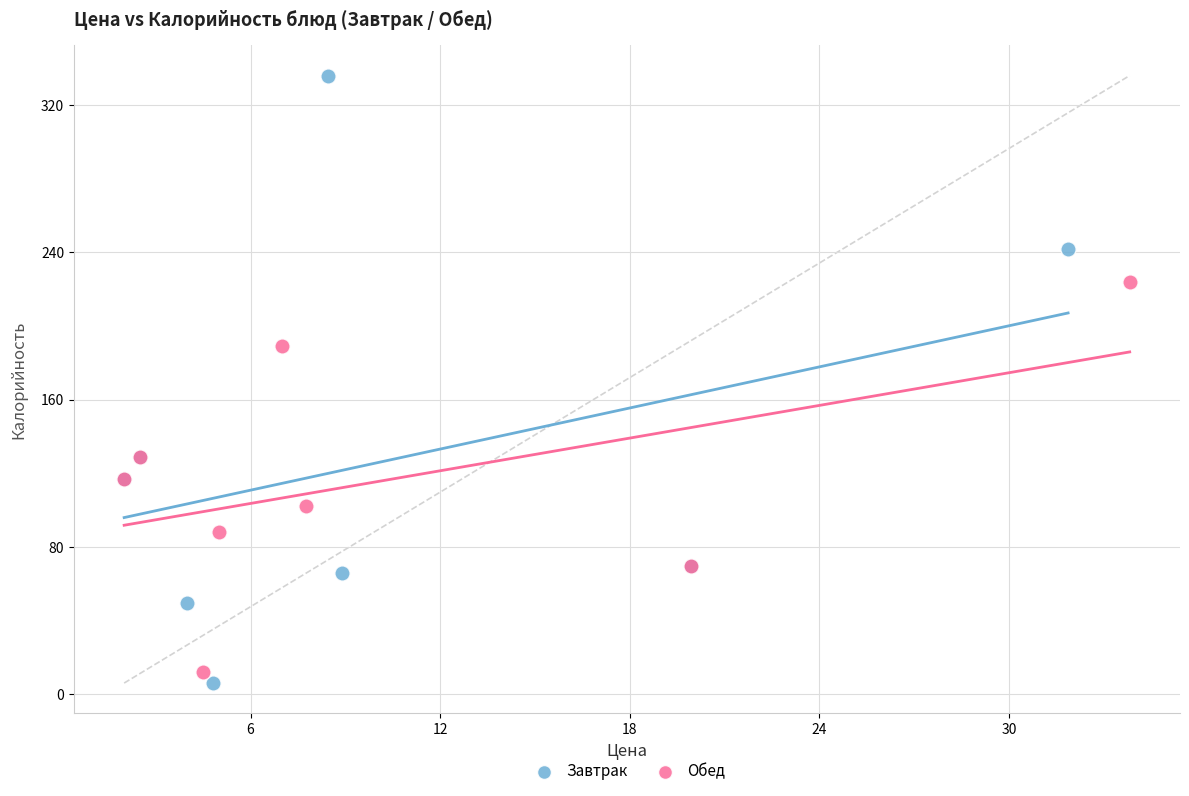

Which series contains the lowest Y value?

Завтрак